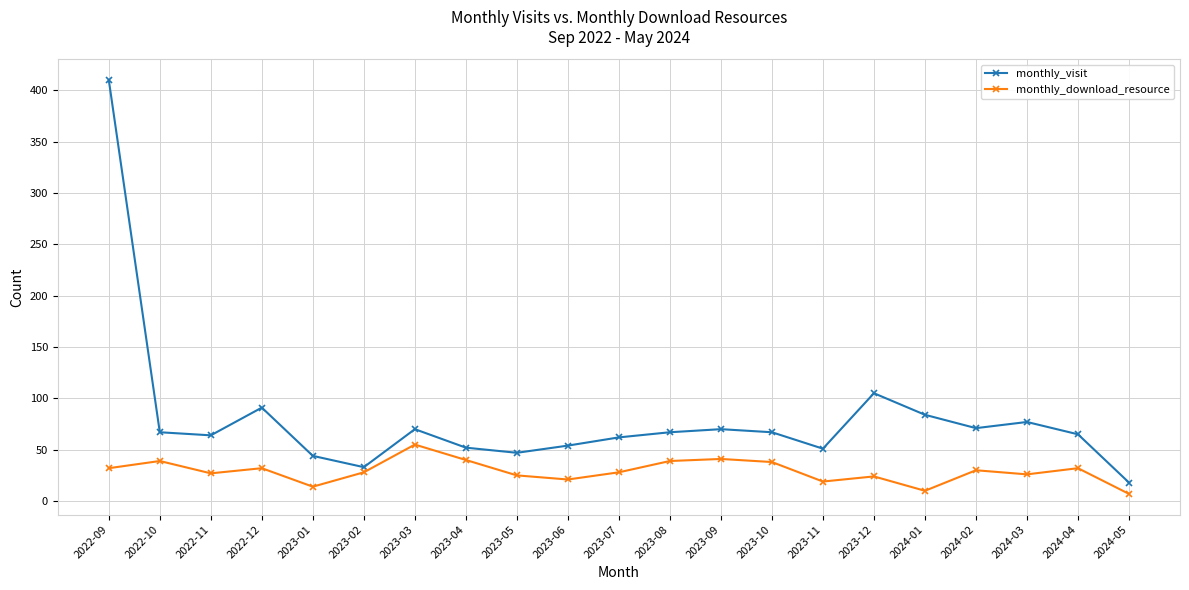

At which category is the sum across all series the highest?

2022-09